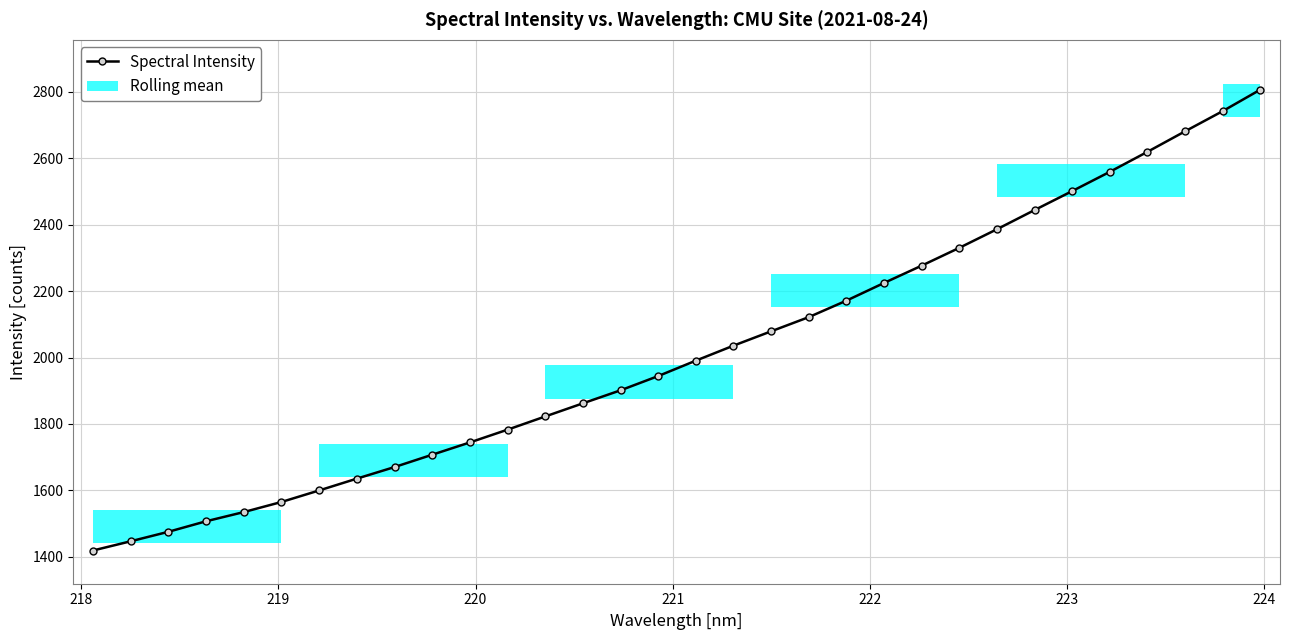

Does the chart have visible grid lines?

Yes